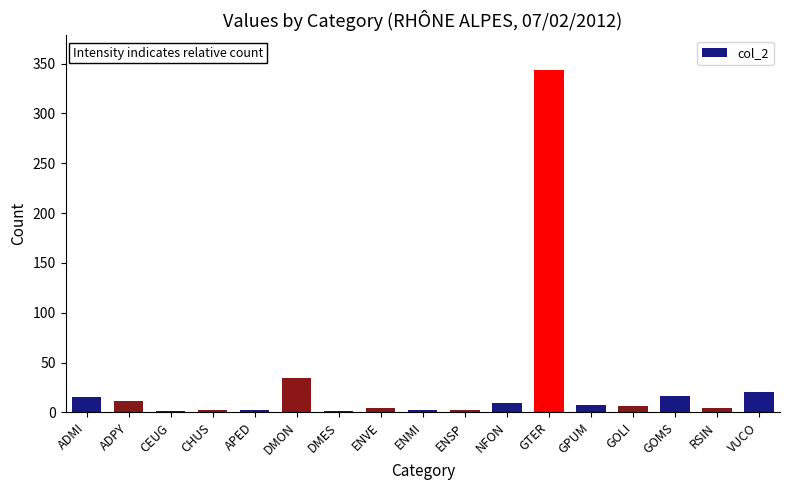

What is the ratio of the value at GOLI to the value at ENVE?

1.5